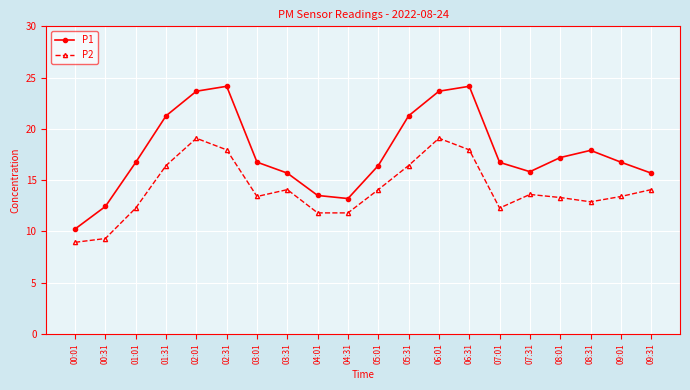

At which category does P1 reach its first local peak?

02:31